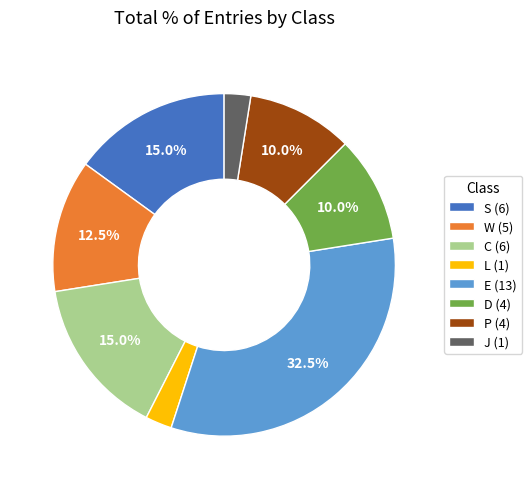

Count the number of slices in the pie.

8